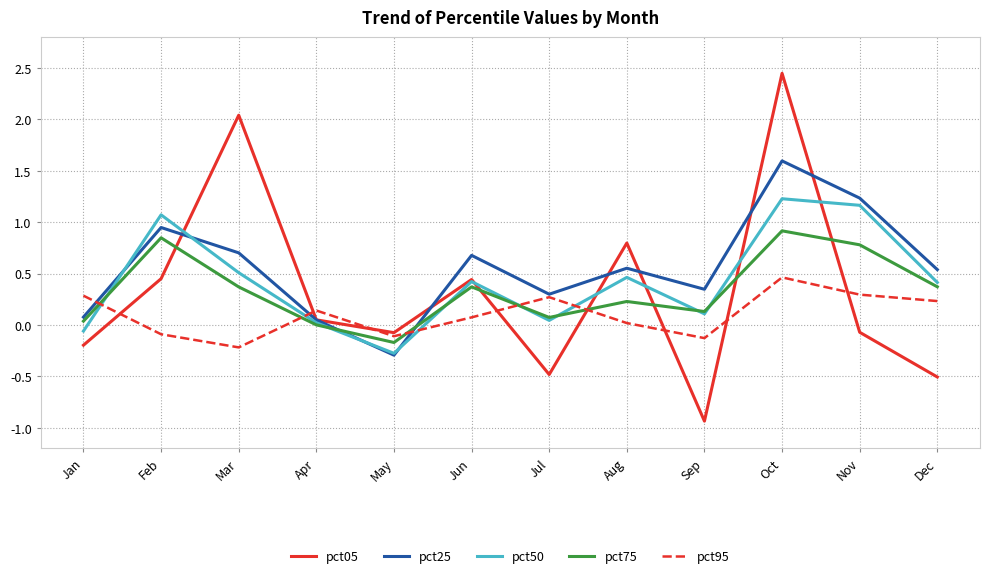

How many lines are shown in the chart?

5